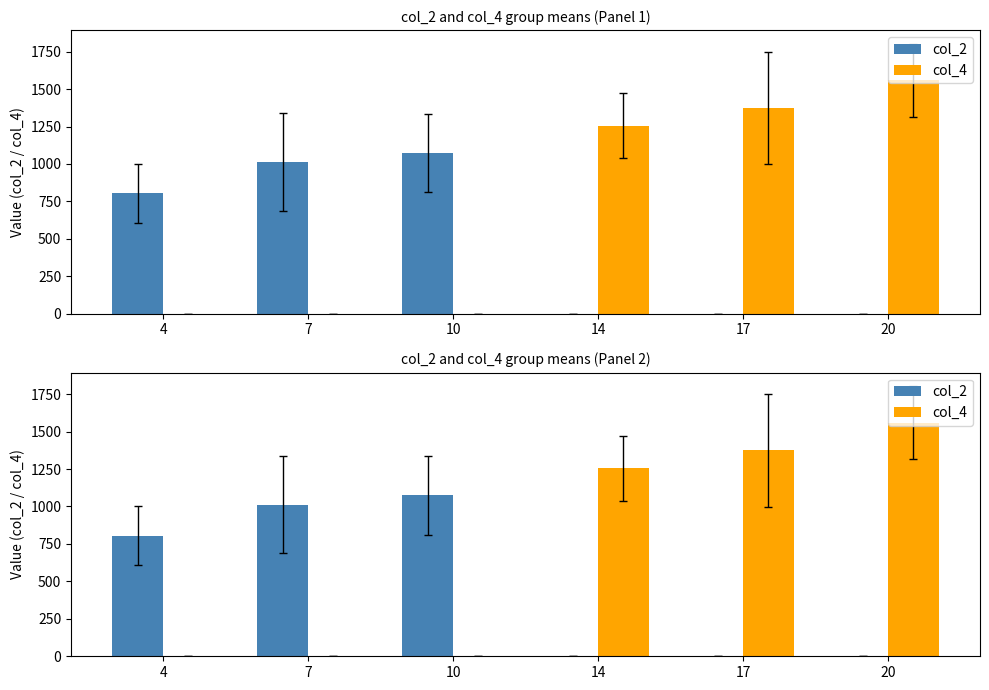

Does the chart contain any negative values?

No